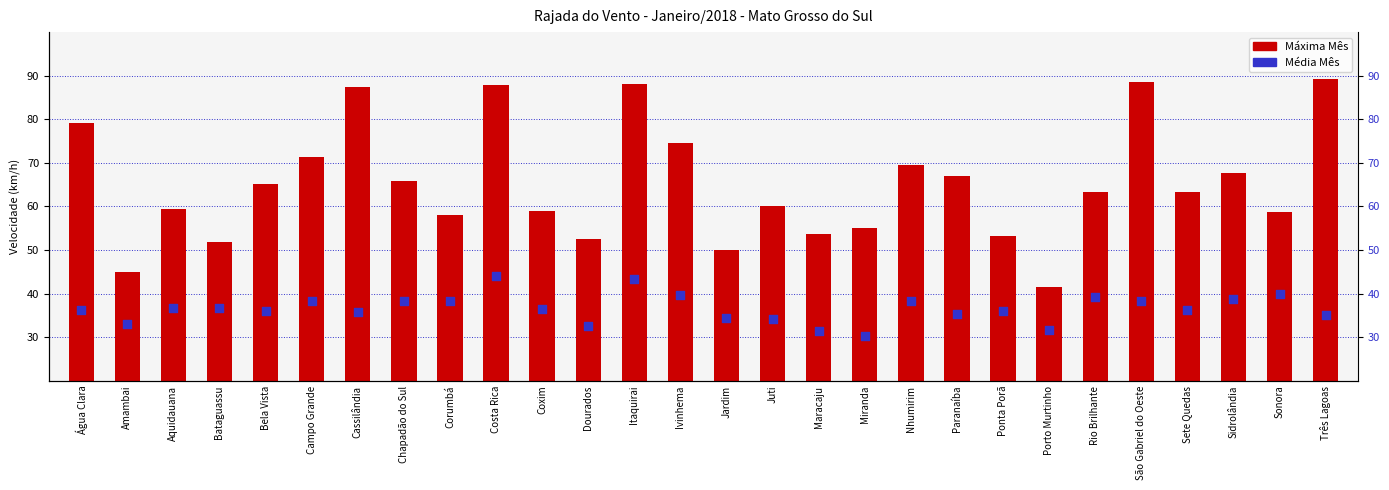

Which series contains the highest Y value?

Máxima Mês